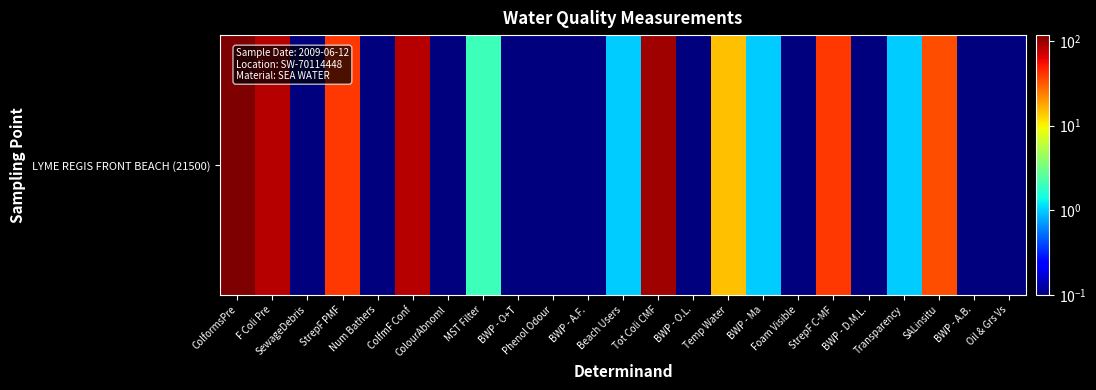

Between F Coli Pre and Beach Users, which is larger?

F Coli Pre